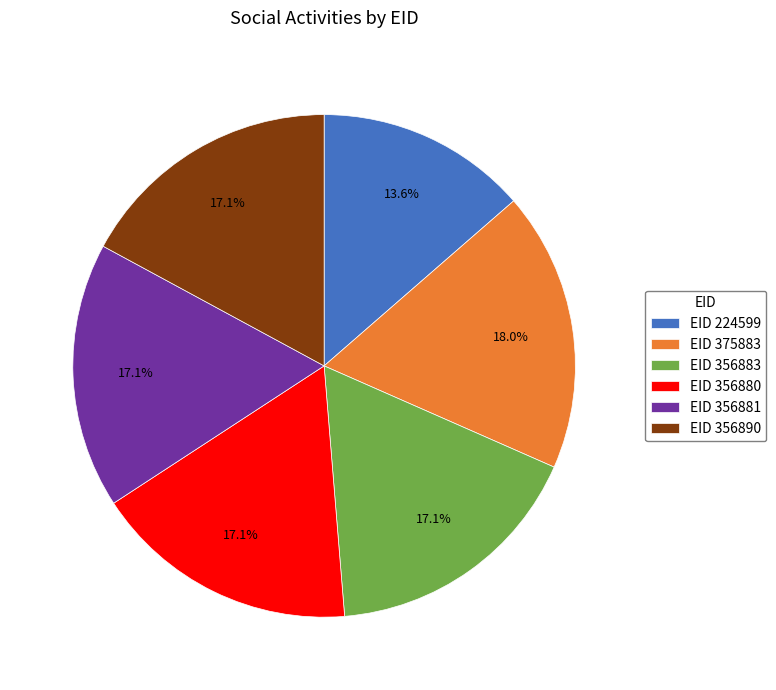

Which has a higher value, EID 224599 or EID 356890?

EID 356890